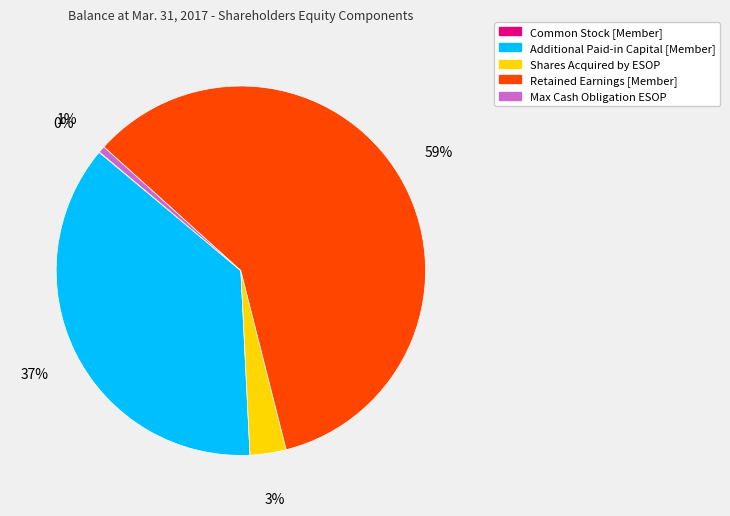

Is the sum of Max Cash Obligation ESOP and Shares Acquired by ESOP greater than half?

No